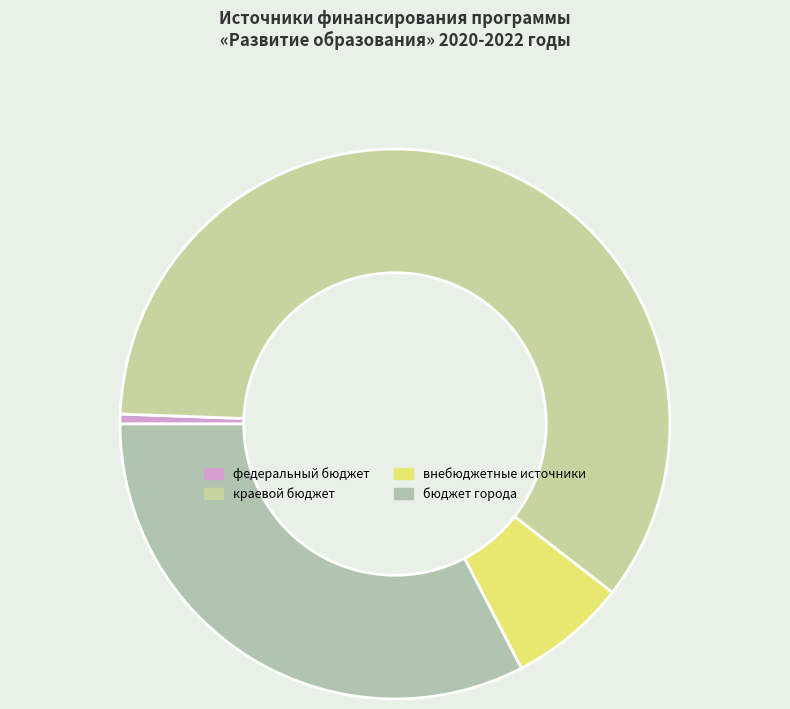

How many slices are in this pie chart?

4